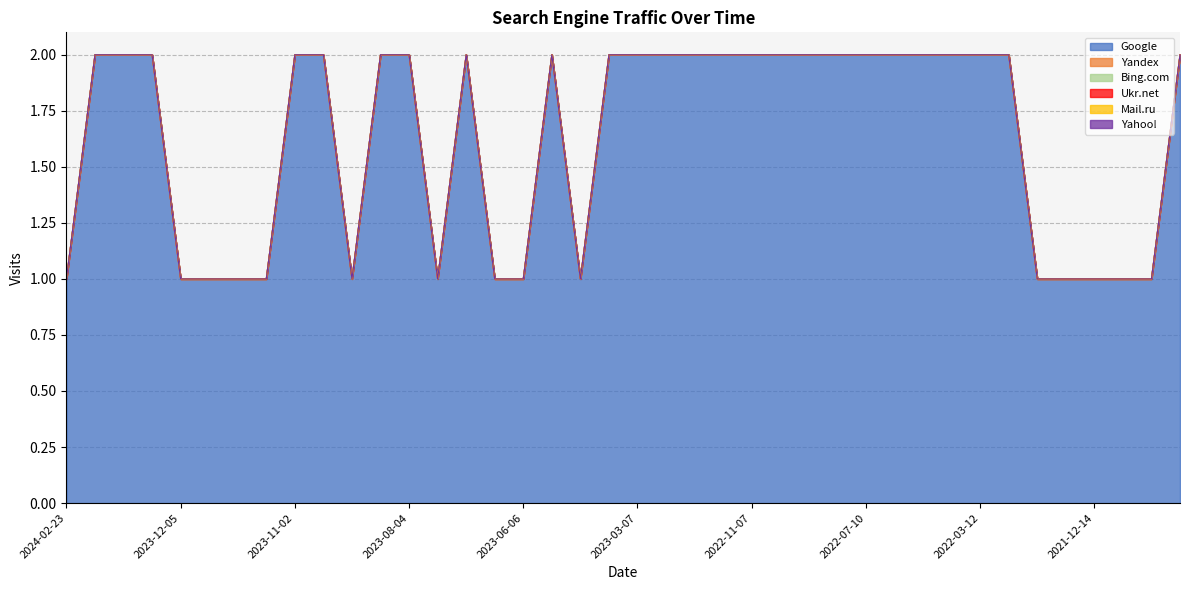

True or false: Google has a value of 1 at 2023-02-05.

False